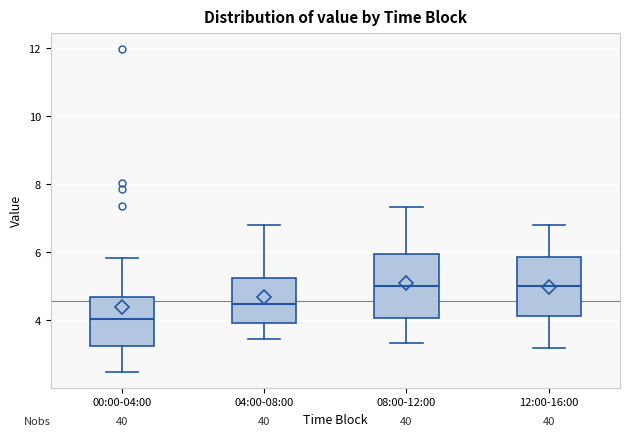

Where does the median line of the box for 04:00-08:00 sit on the y-axis? The values are not printed on the chart, so give them approximately, as read against the axis.

4.4